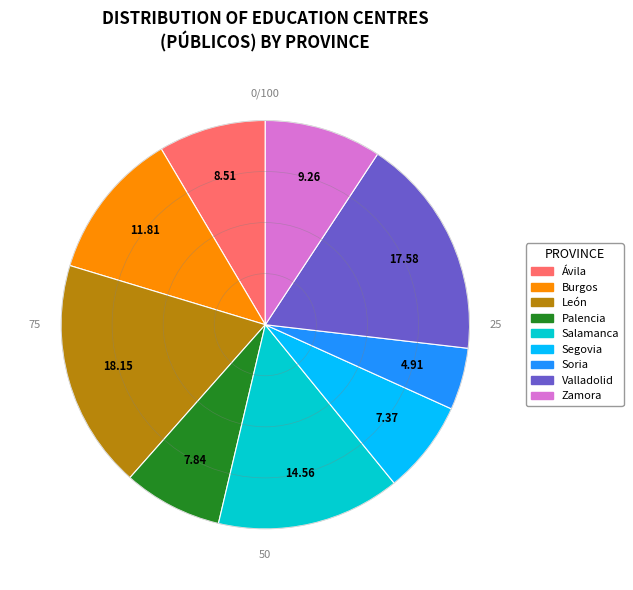

Is there any slice that represents more than half of the pie?

No